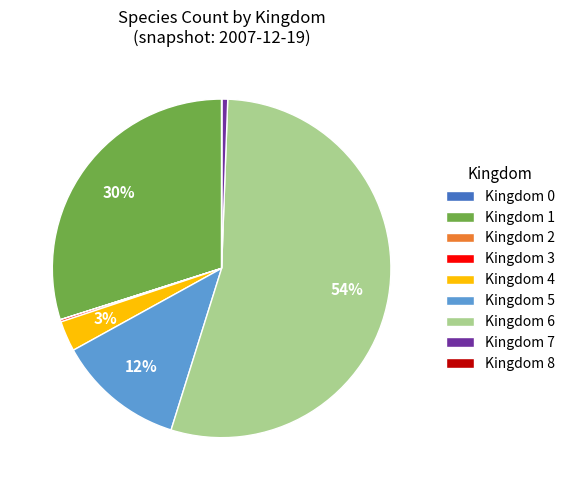

To the nearest percent, what is the difference between the largest and smallest slice percentages?

54%